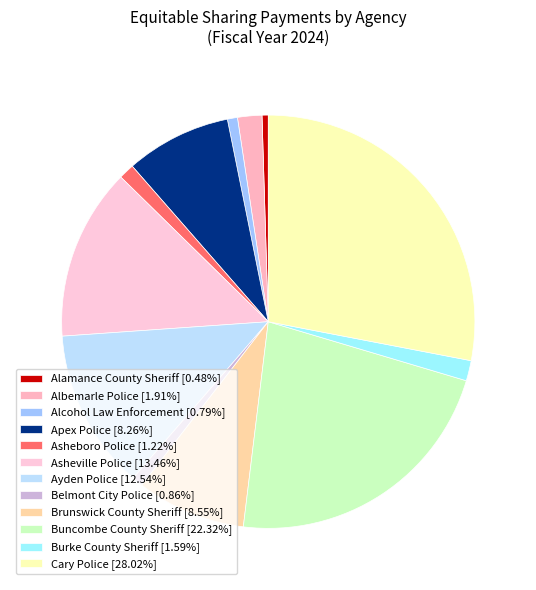

How many slices are in this pie chart?

12